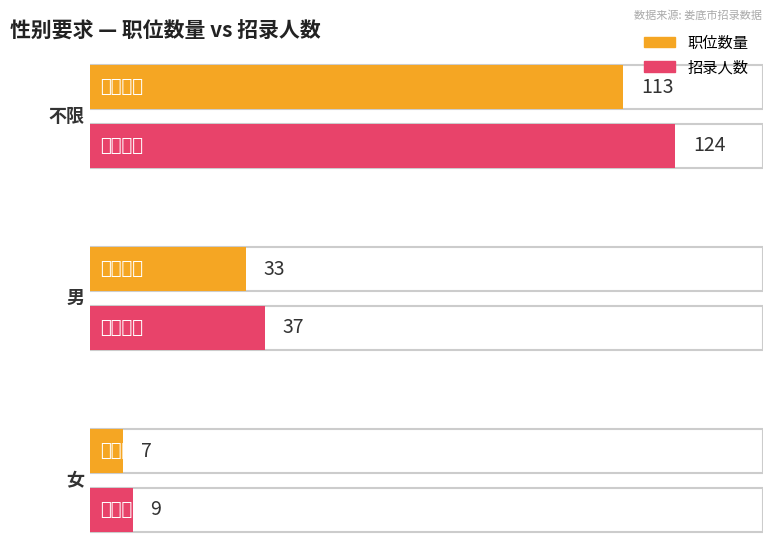

The 职位数量 series shows 11 at 女. True or false?

False